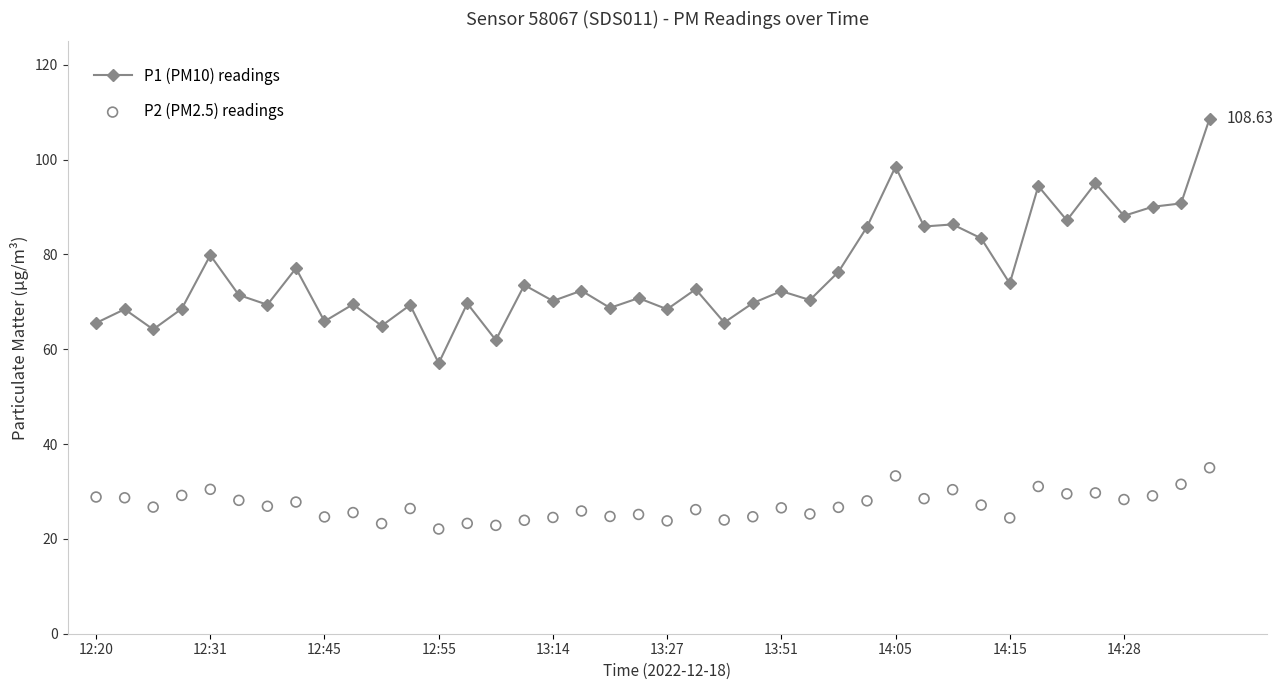

Which series contains the lowest Y value?

P2 (PM2.5) readings